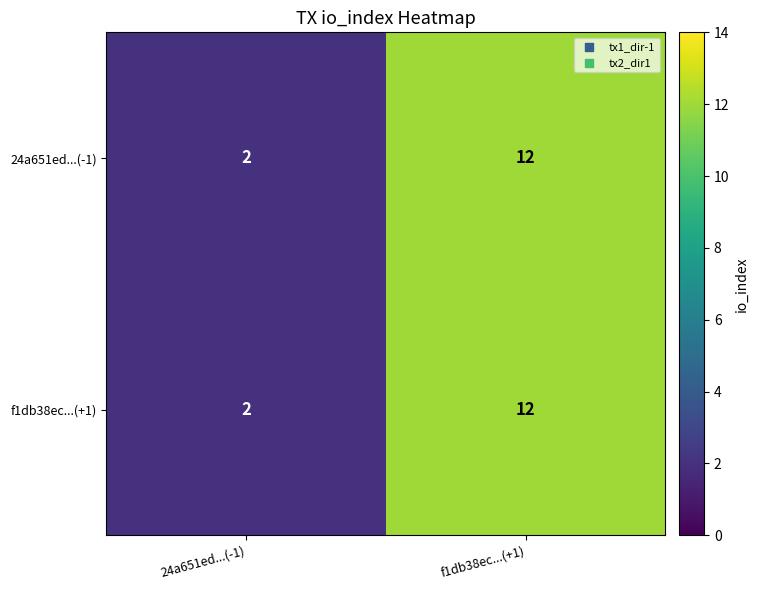

Reading left to right, transcribe all the data shown in this chart.

24a651ed...(-1): 2	12
f1db38ec...(+1): 2	12